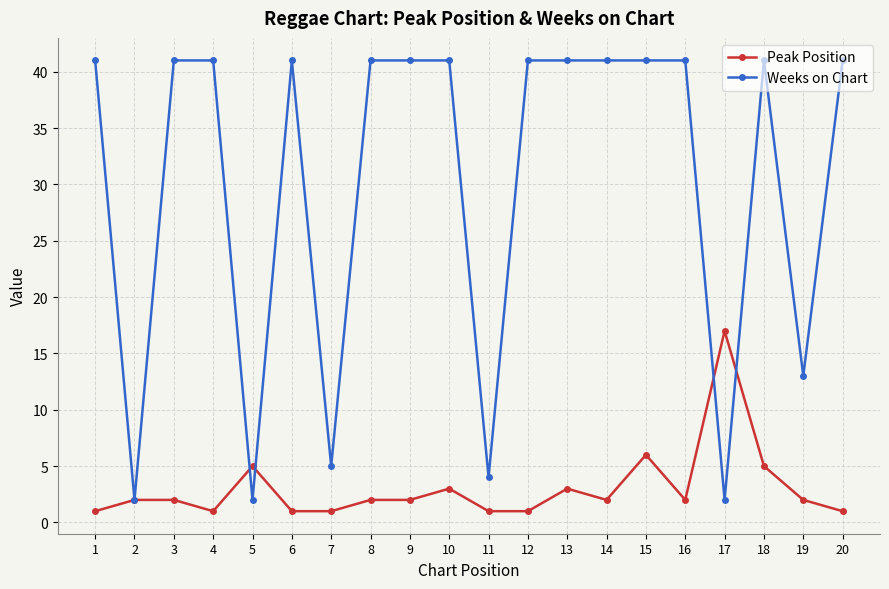

What is the value of the Peak Position point at the 7th from the left?

1